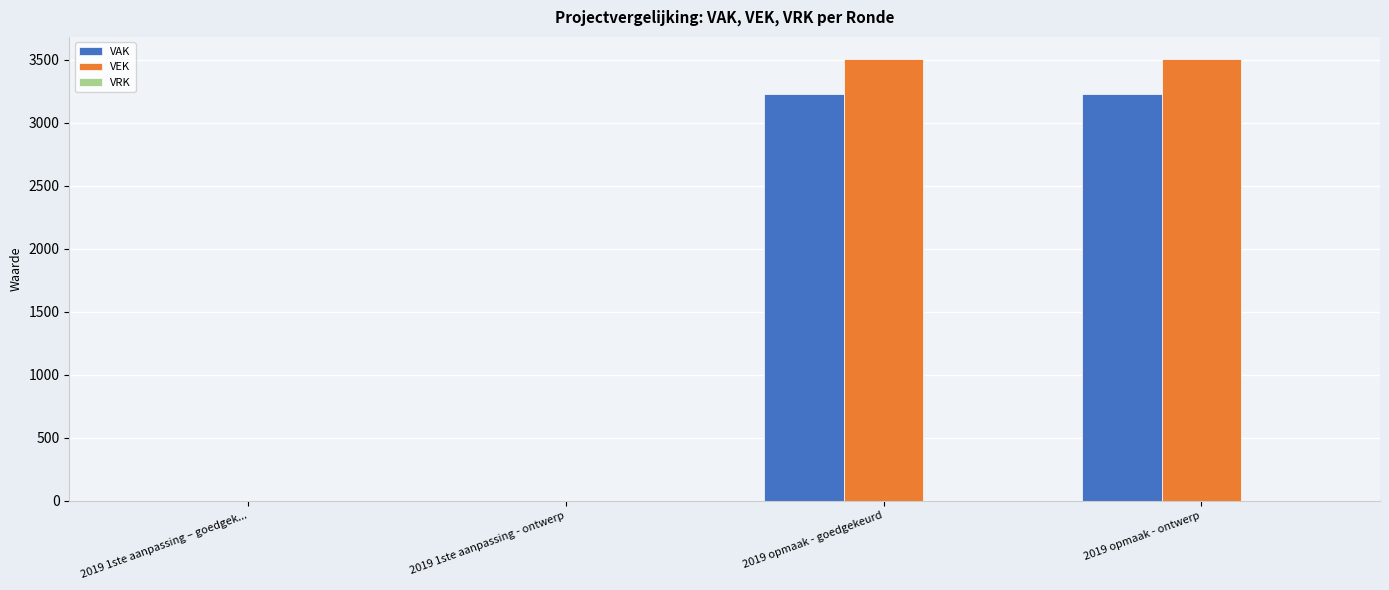

Does the chart contain stacked bars?

No